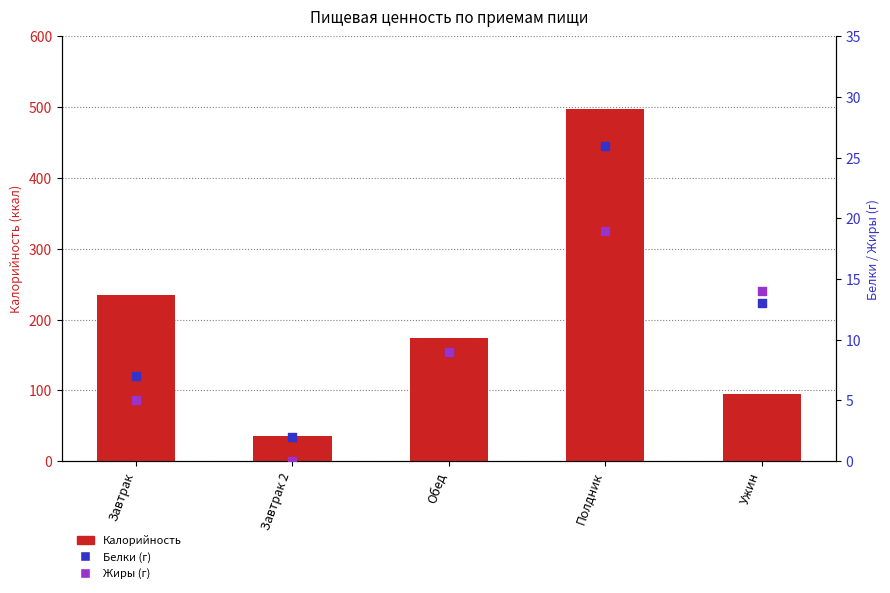

What are all the series names shown in the legend?

Калорийность, Белки, Жиры